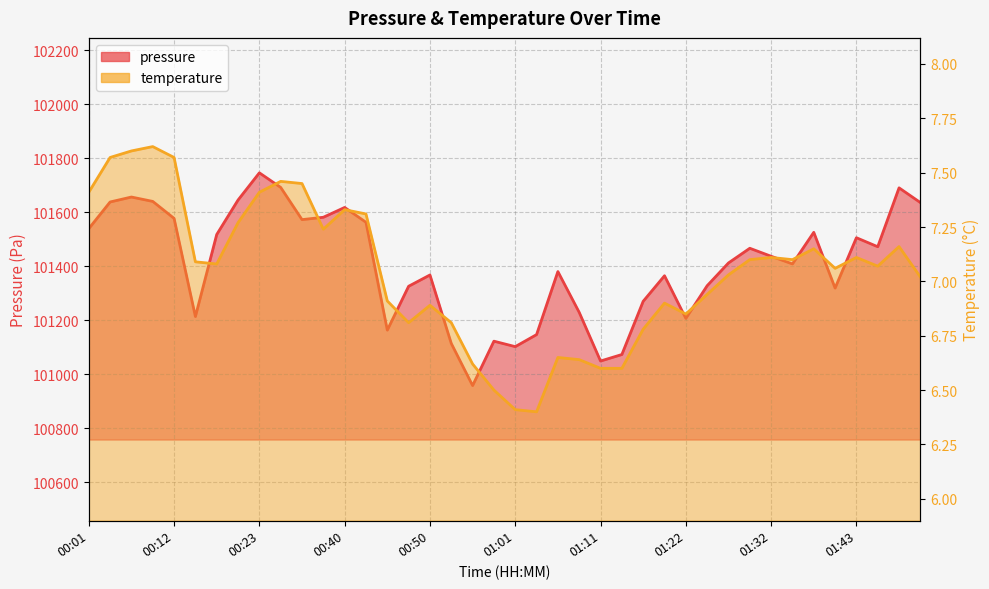

List the series in order of their overall mean, lowest first.

temperature, pressure